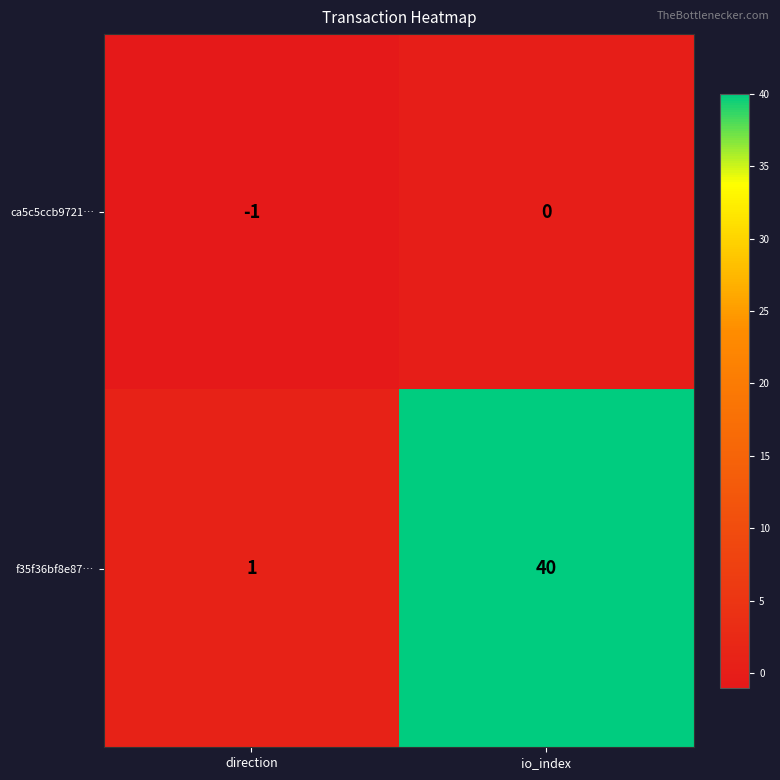

How many series are shown in this chart?

2